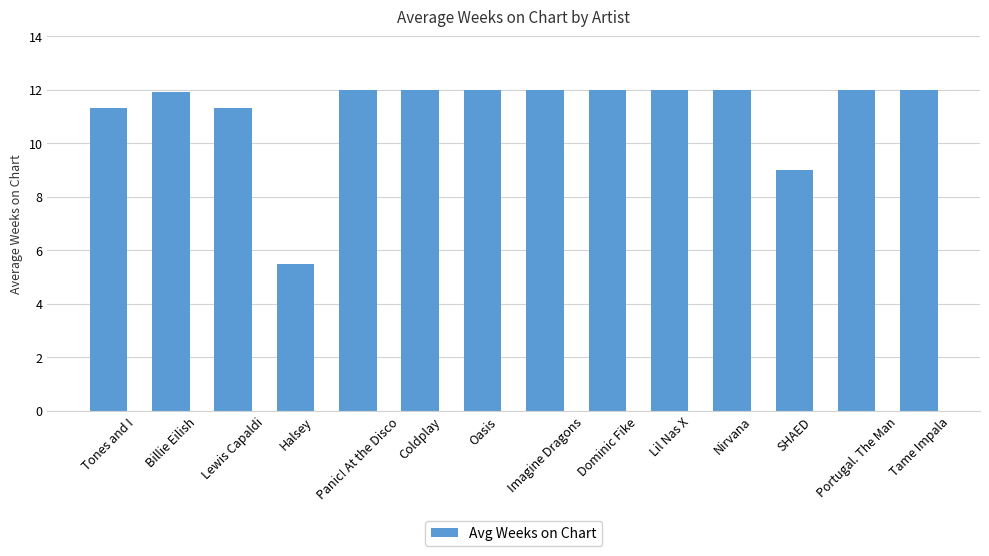

What position from the right is Lewis Capaldi?

12